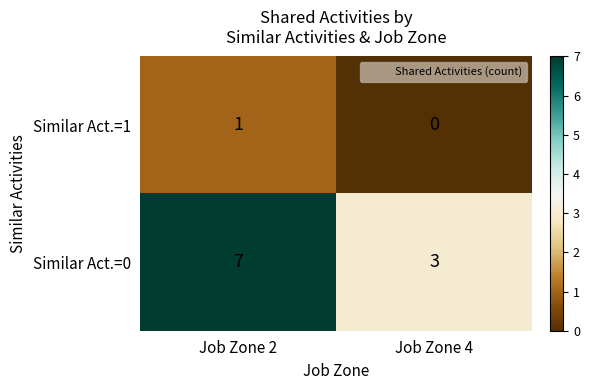

Is it true that Similar Act.=0 equals 5 at Job Zone 4?

False